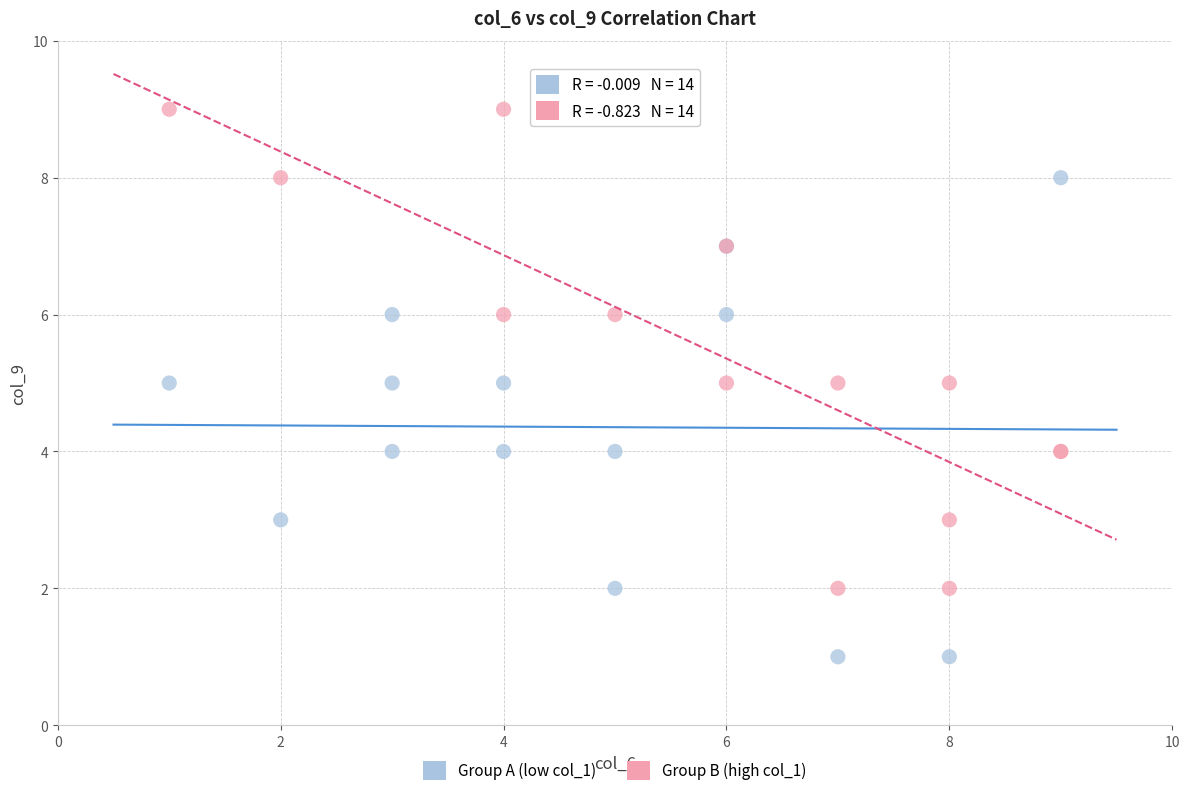

Which series contains the highest Y value?

Group B (high col_1)